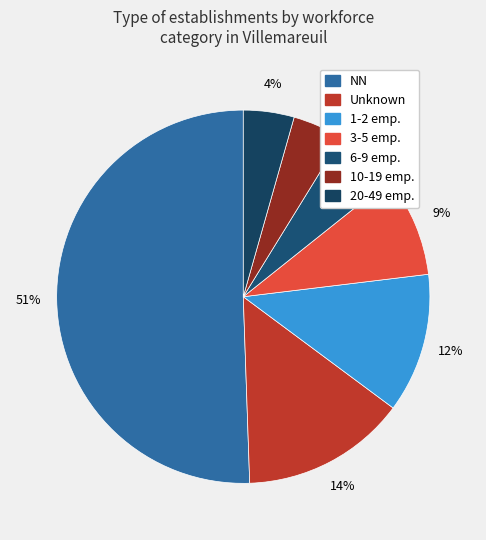

To the nearest percent, what is the difference between the largest and smallest slice percentages?

46%